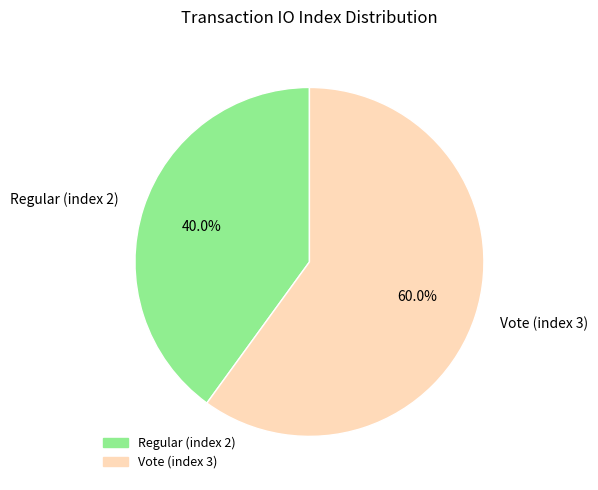

The Vote (index 3) slice represents 60% of the pie. True or false?

True